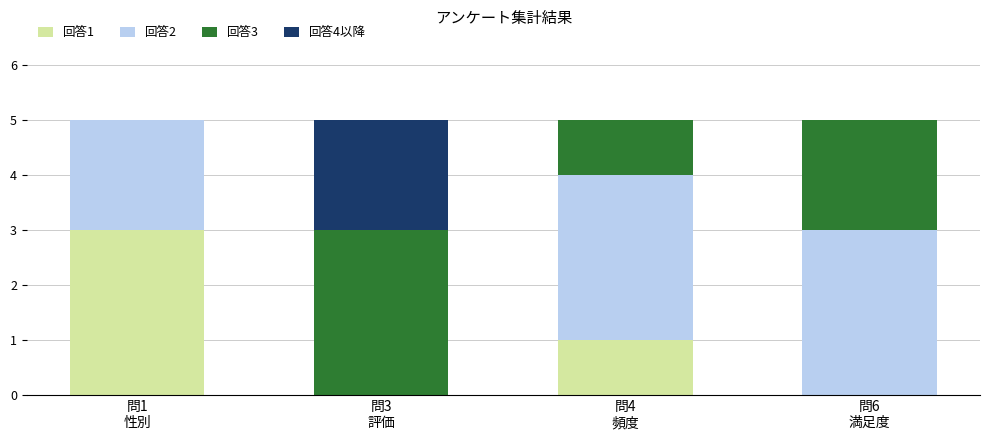

What are all the series names shown in the legend?

回答1, 回答2, 回答3, 回答4以降